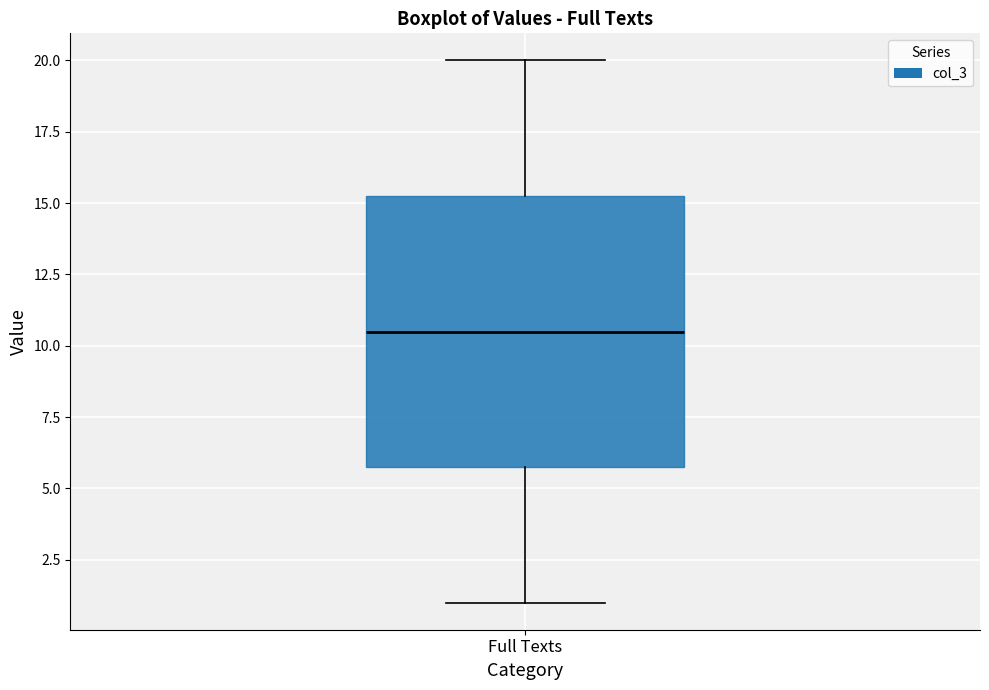

Read this box plot against the y-axis: the position of the median line, the range covered by the box, and the ends of both whiskers. The values are not printed on the chart, so give them approximately, as read against the axis.

median 10.5, box 6.0 to 15.5, whiskers 1.0 to 20.0